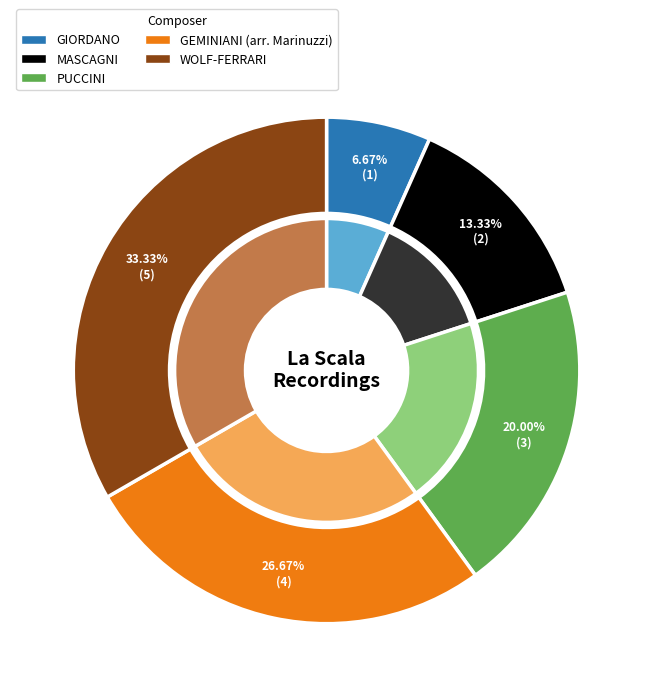

Which slice is the largest?

WOLF-FERRARI